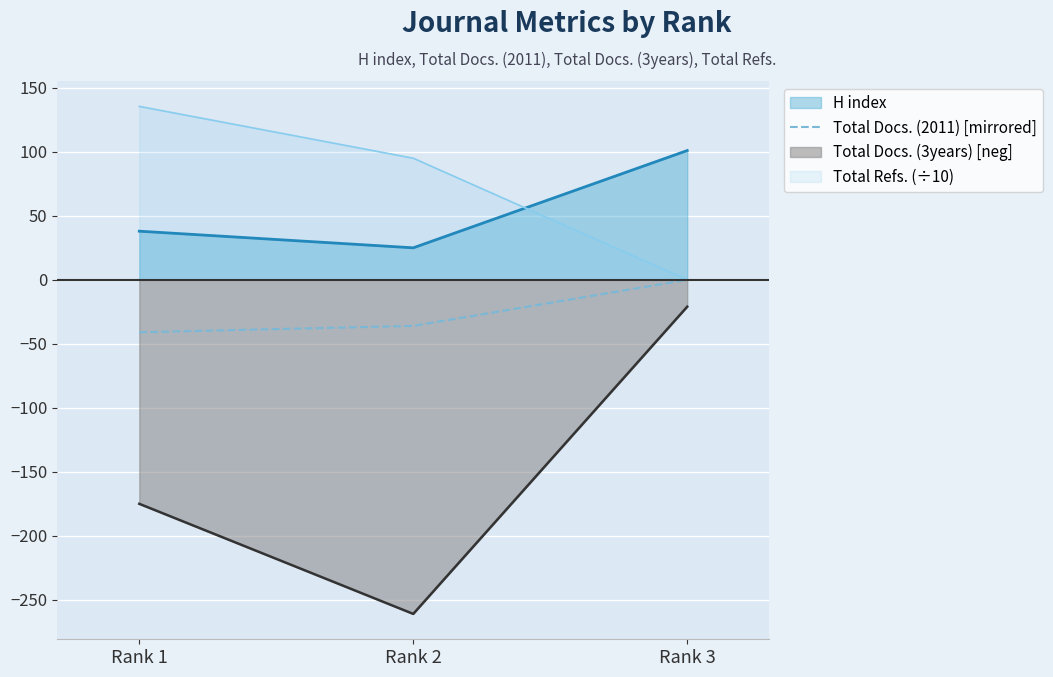

Rank the series by their maximum value, from lowest to highest.

Total Docs. (3years) [neg], Total Docs. (2011) [mirrored], H index, Total Refs. (÷10)